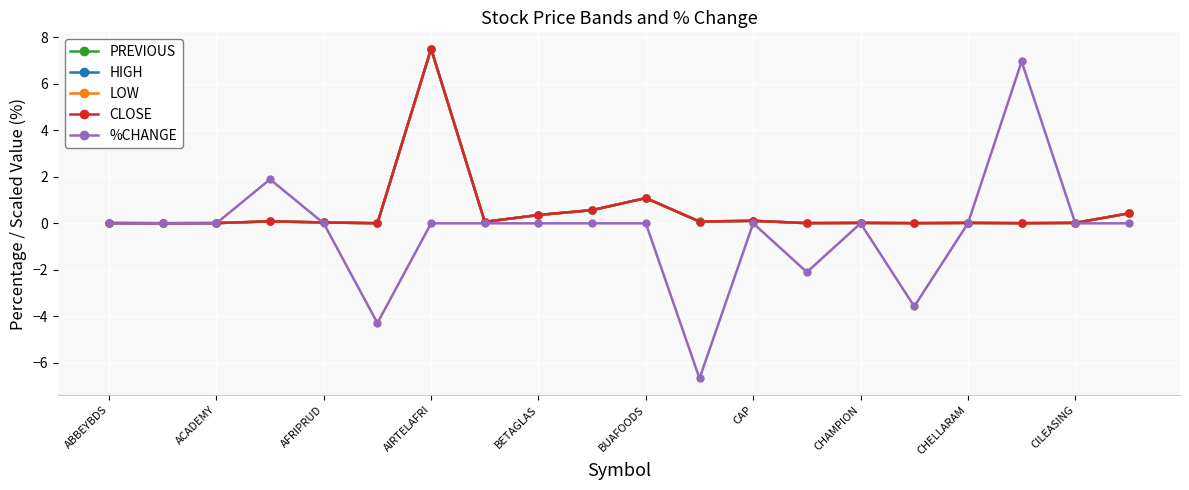

What is the greatest value displayed?

7.5